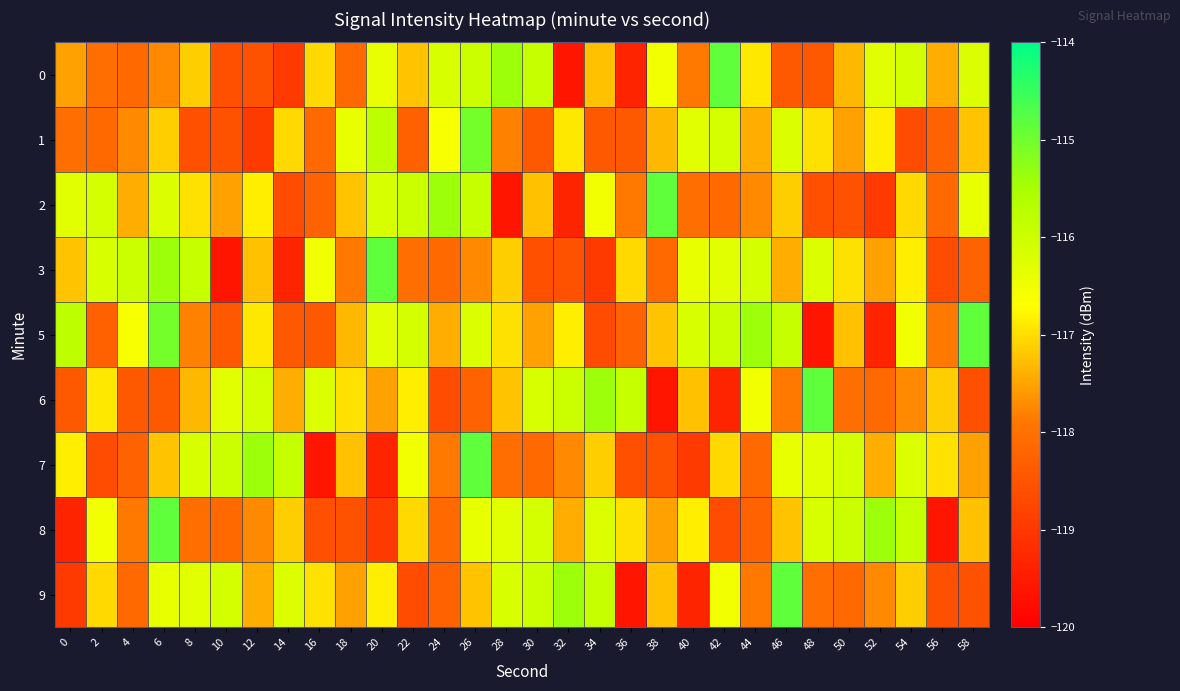

What is the total value across all series at 8?

-1054.1